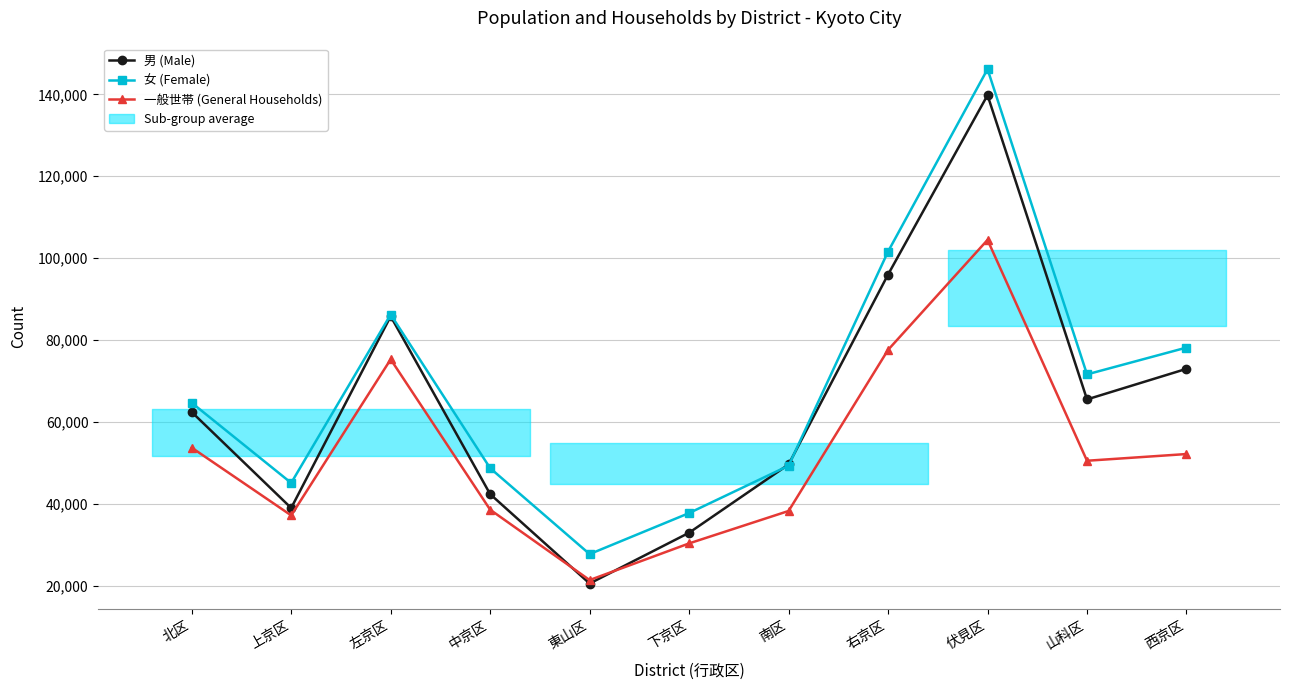

What is the minimum value for 男 (Male)?

20529